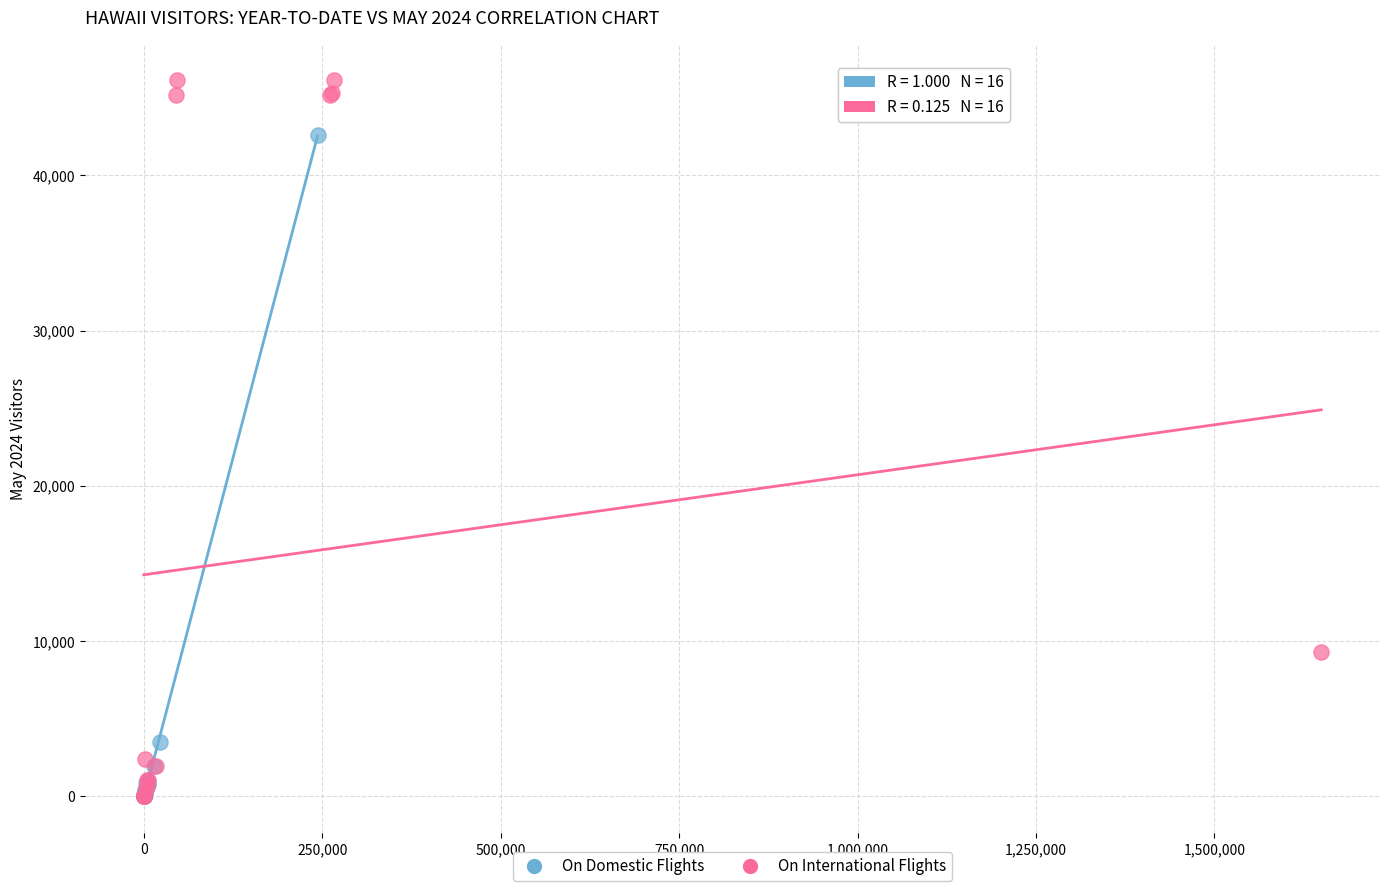

What are all the series names shown in the legend?

On Domestic Flights, On International Flights